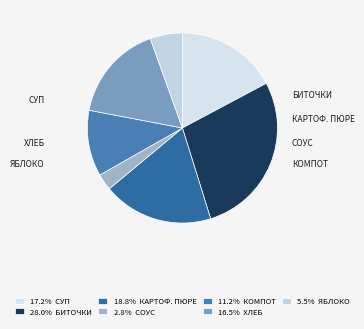

Count the number of slices in the pie.

7